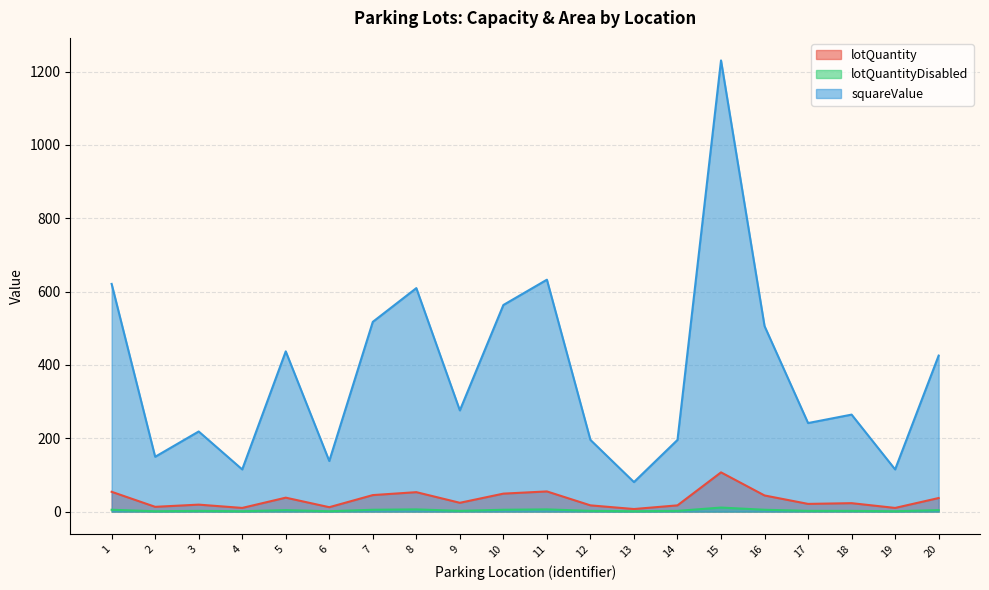

How many lines are shown in the chart?

3